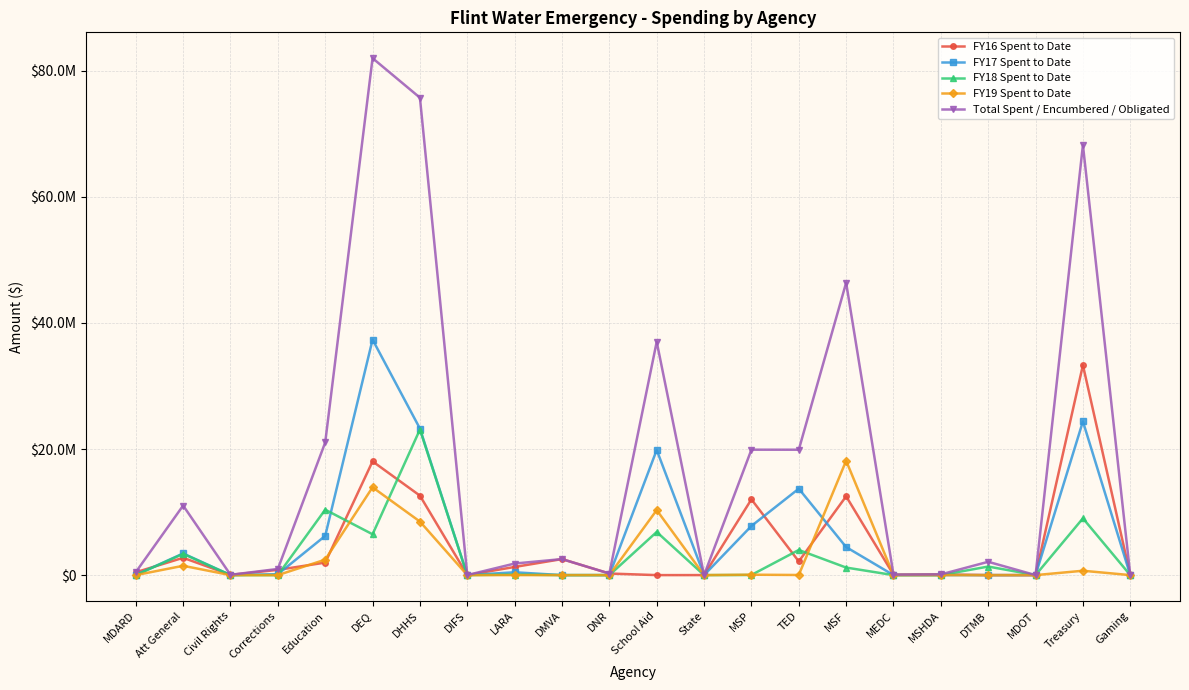

What is the label of the 1st point from the left?

MDARD